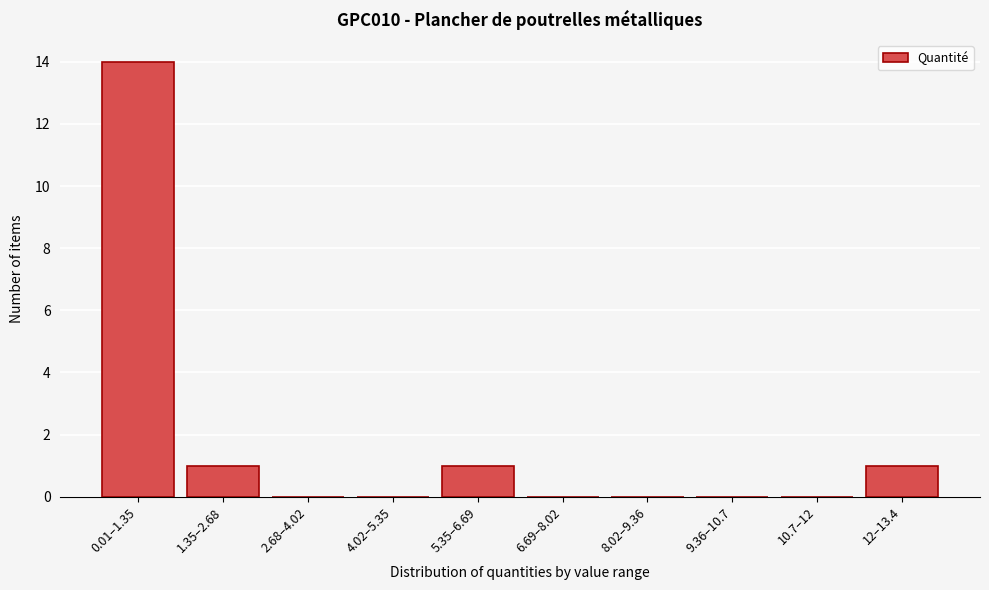

Reading left to right, extract all data points from this chart.

0.01–1.35=14	1.35–2.68=1	2.68–4.02=0	4.02–5.35=0	5.35–6.69=1	6.69–8.02=0	8.02–9.36=0	9.36–10.7=0	10.7–12=0	12–13.4=1